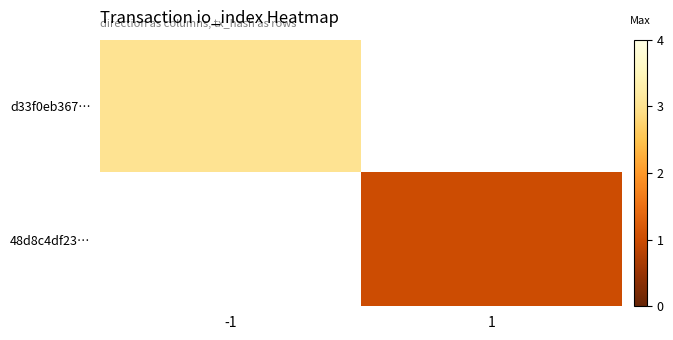

At how many categories does at least one series exceed 2?

1